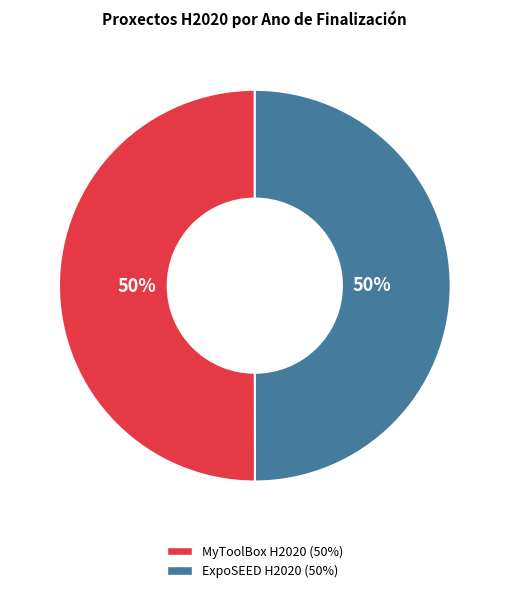

To the nearest percent, what is the average slice percentage?

50%